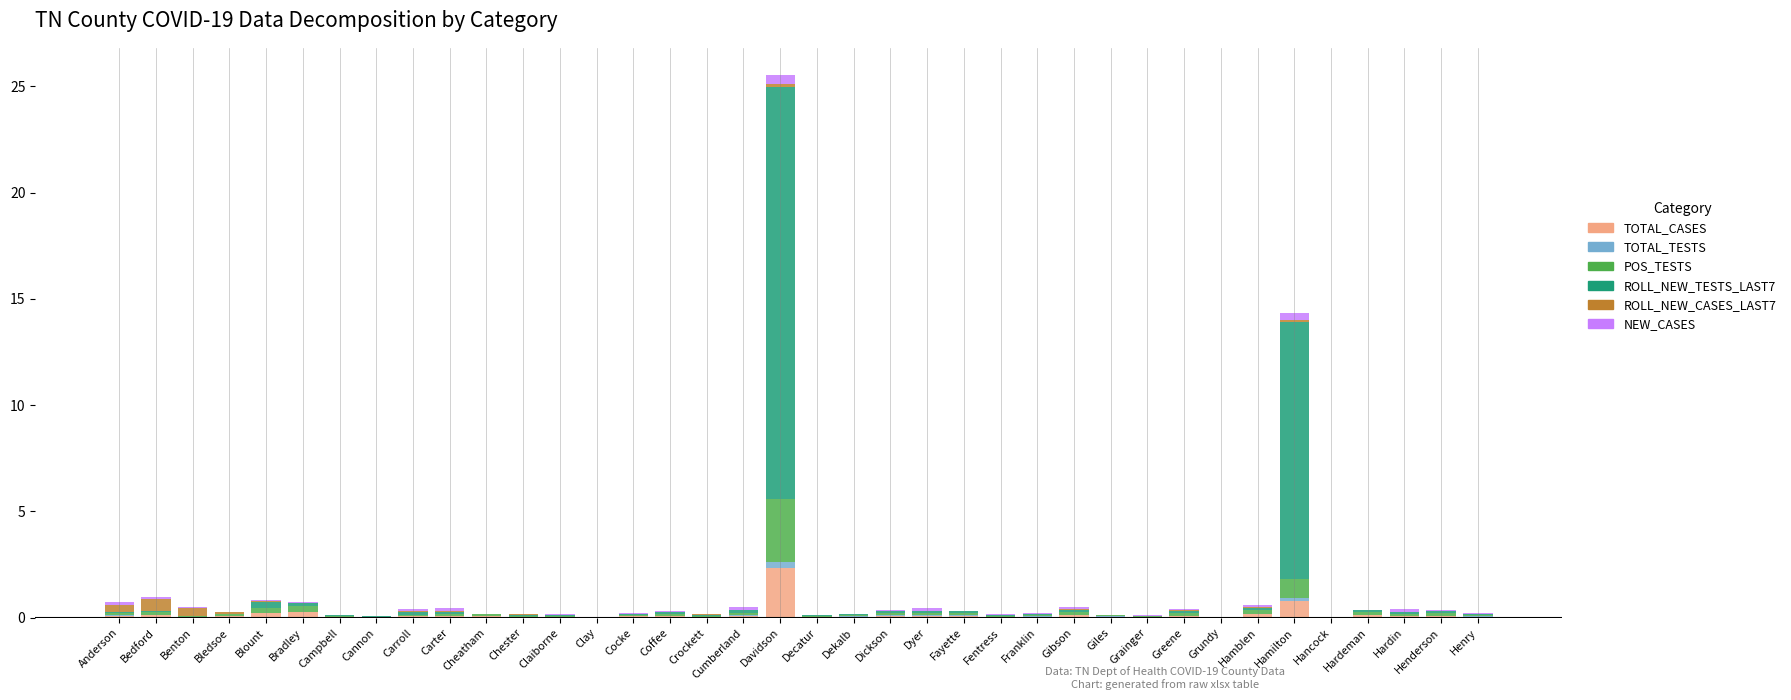

What is the label of the 14th bar from the left?

Clay